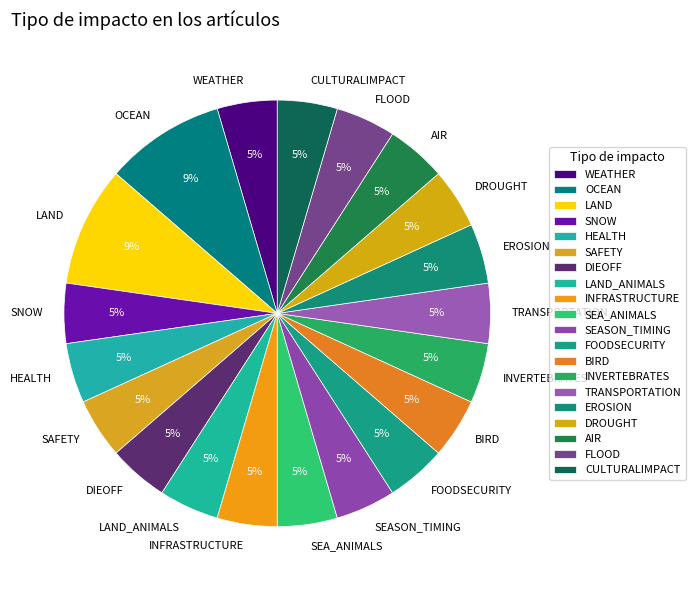

The EROSION slice represents 5% of the pie. True or false?

True